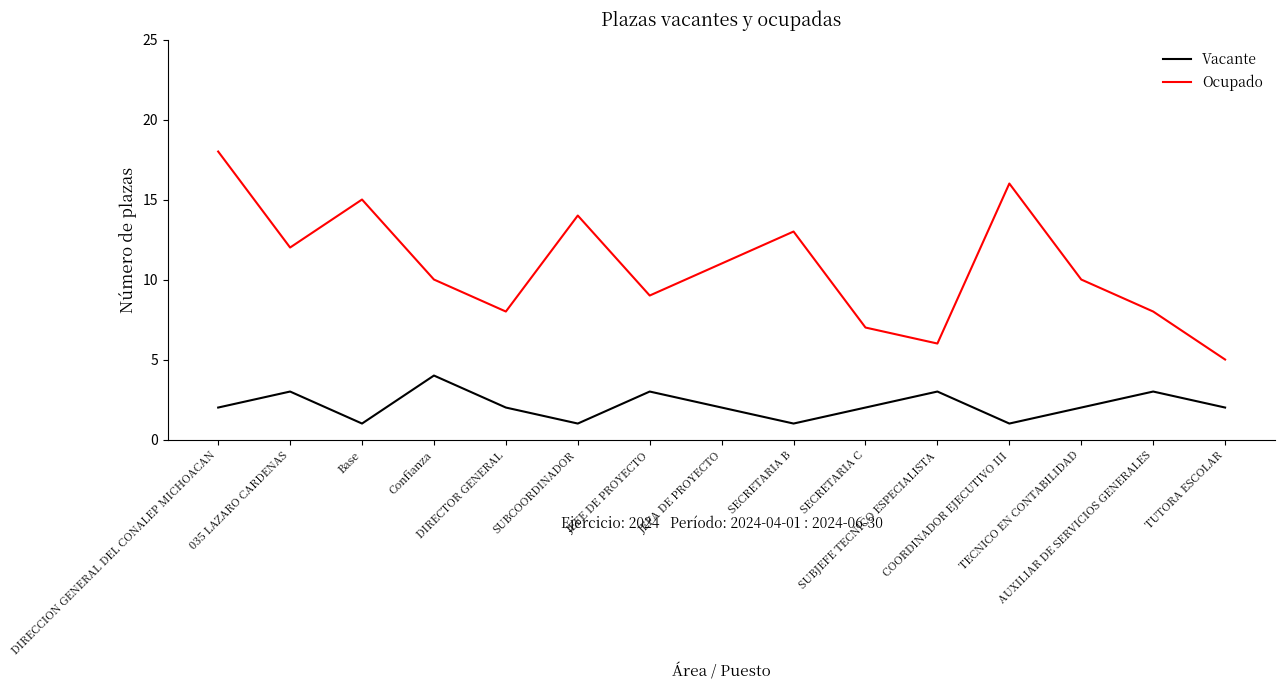

Which series has the largest total across all categories?

Ocupado